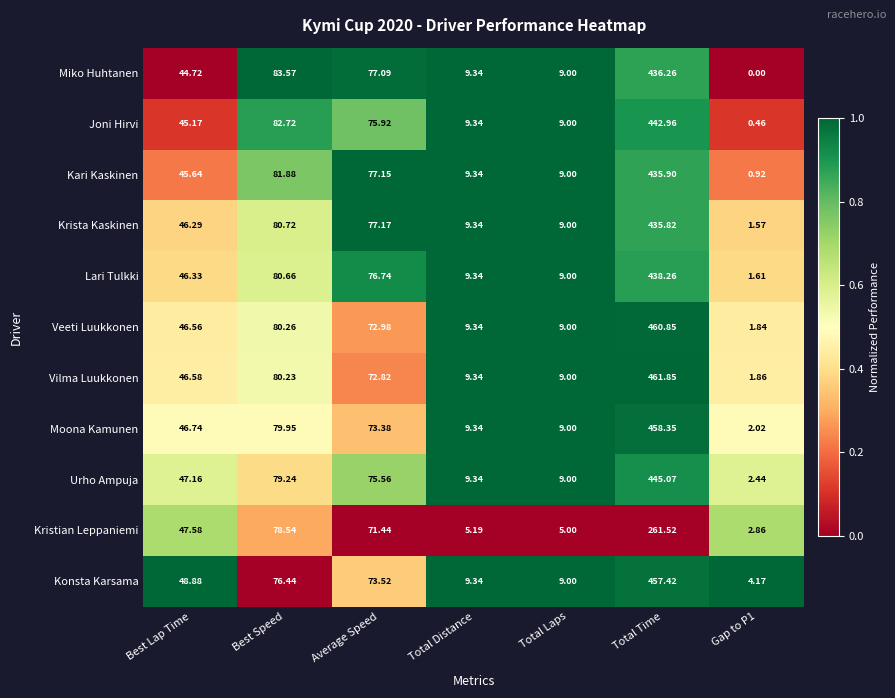

At which label does Kari Kaskinen first exceed 45?

Best Lap Time